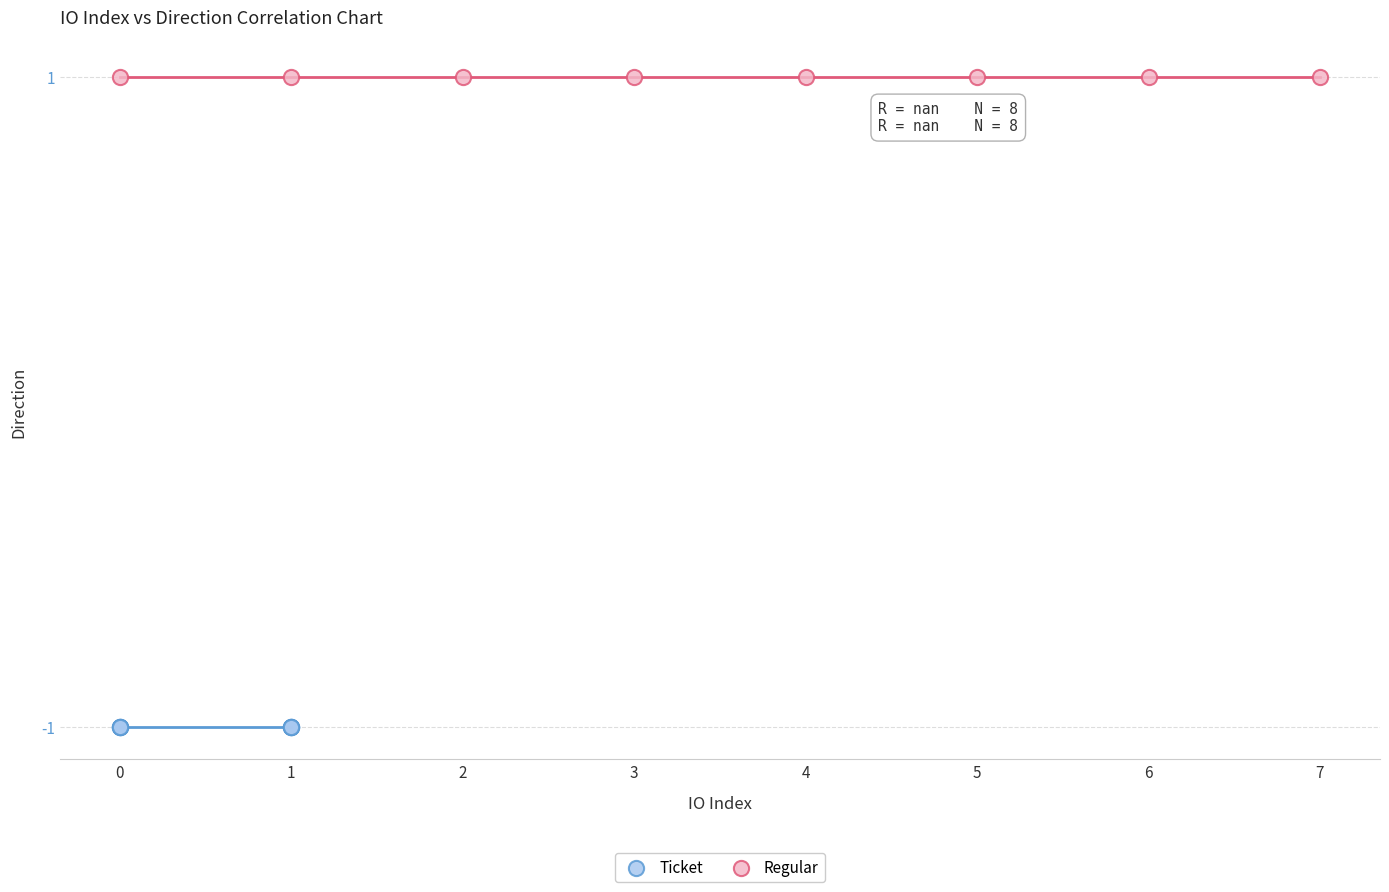

Which series reaches the minimum Y coordinate?

Ticket